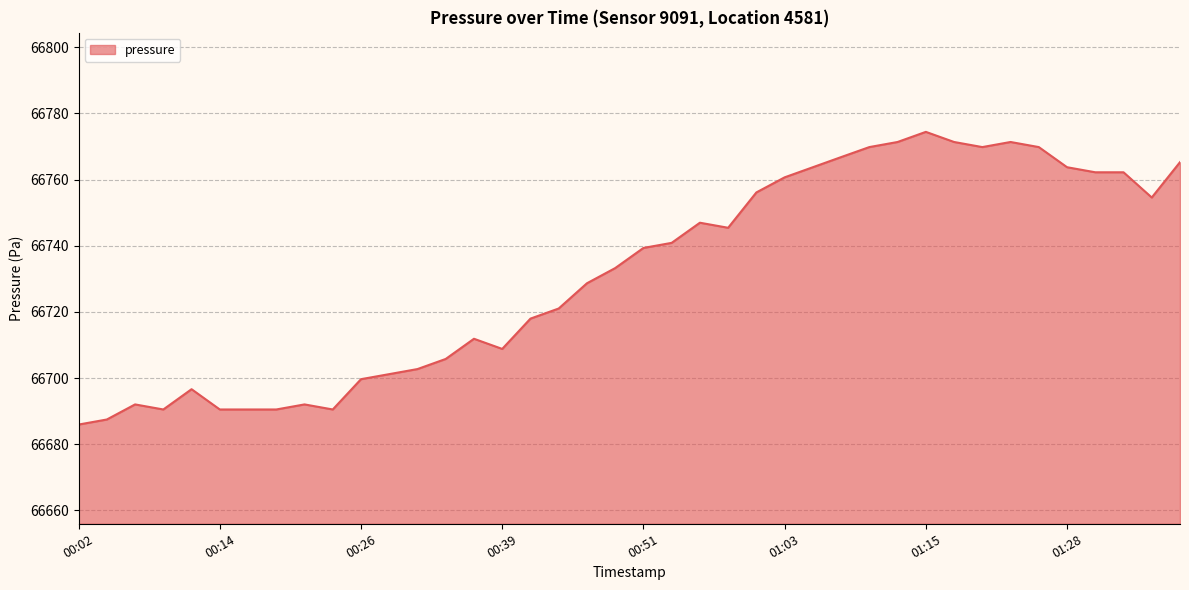

What is the smallest value displayed?

66685.9